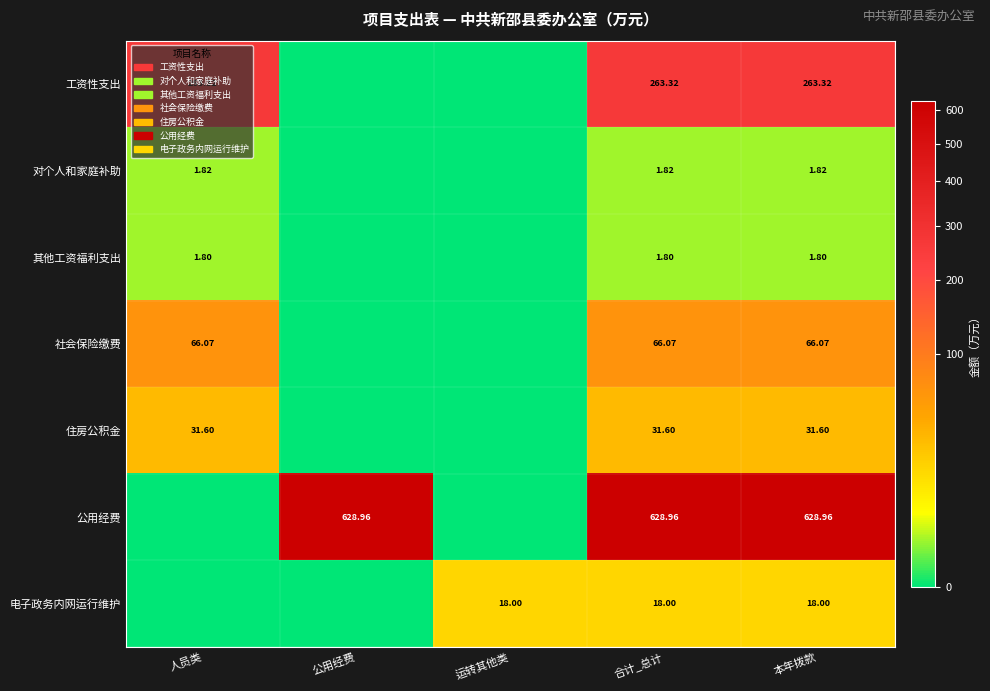

Rank the series at 合计_总计 from lowest to highest value.

其他工资福利支出, 对个人和家庭补助, 电子政务内网运行维护, 住房公积金, 社会保险缴费, 工资性支出, 公用经费